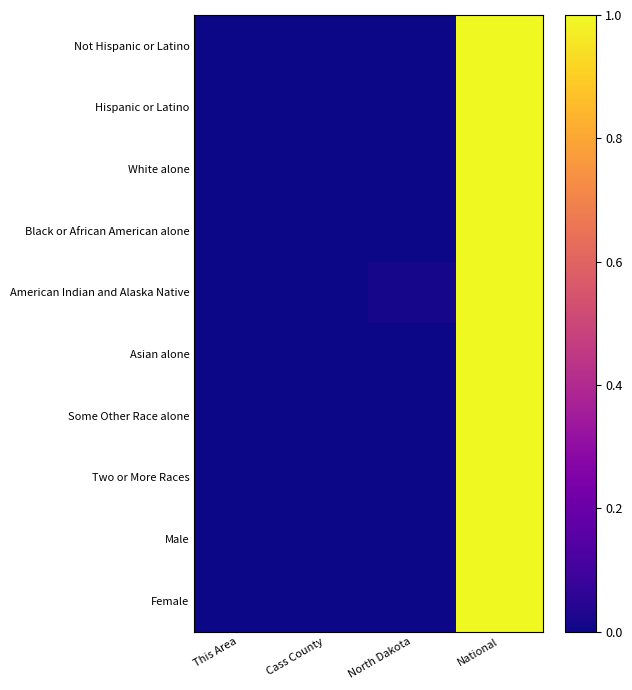

Rank the series by their maximum value, from lowest to highest.

Not Hispanic or Latino, Hispanic or Latino, White alone, Black or African American alone, American Indian and Alaska Native, Asian alone, Some Other Race alone, Two or More Races, Male, Female